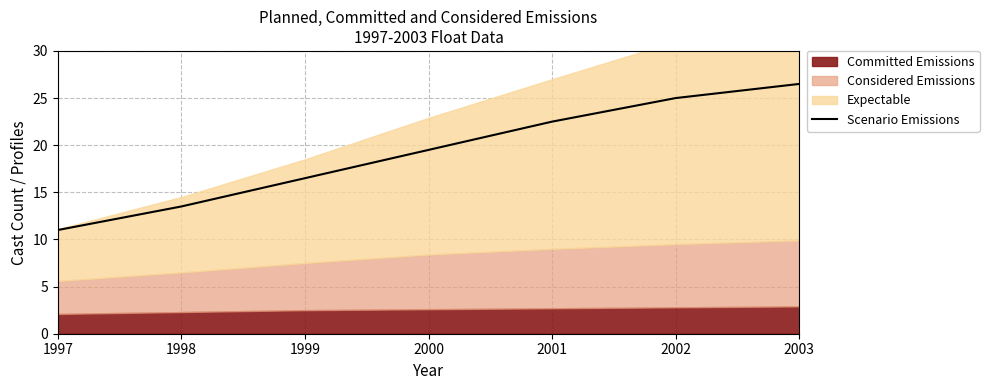

True or false: the data shows 5.6 at 1998.

False